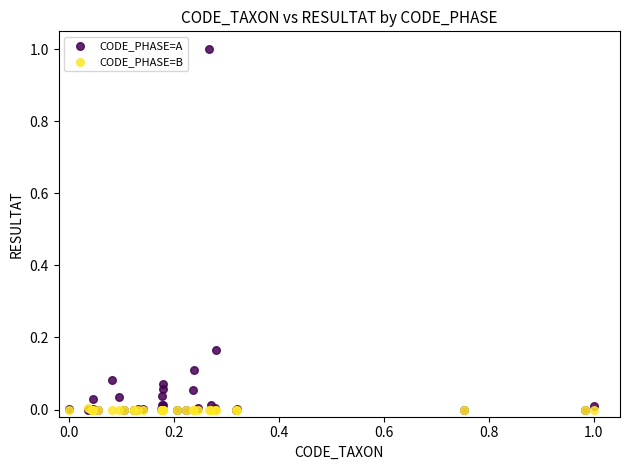

Which series has the widest spread of Y values?

CODE_PHASE=A